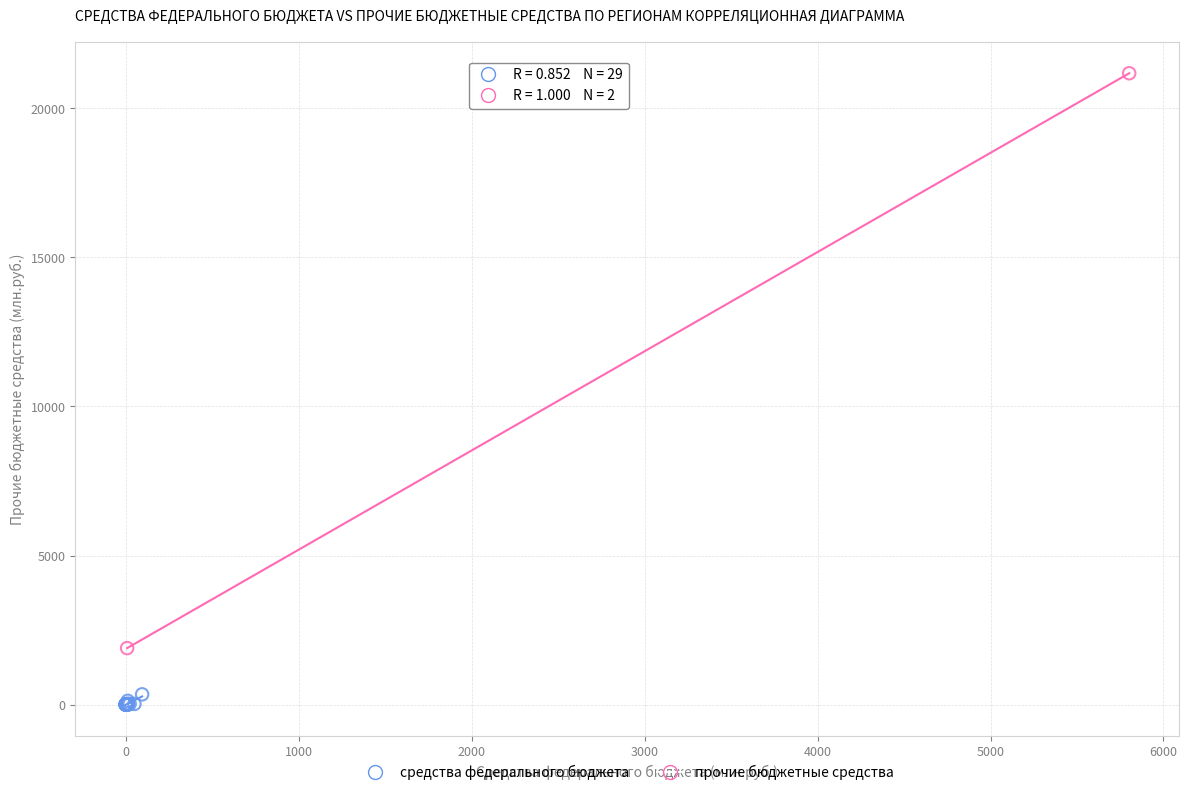

Which series reaches the minimum Y coordinate?

средства федерального бюджета